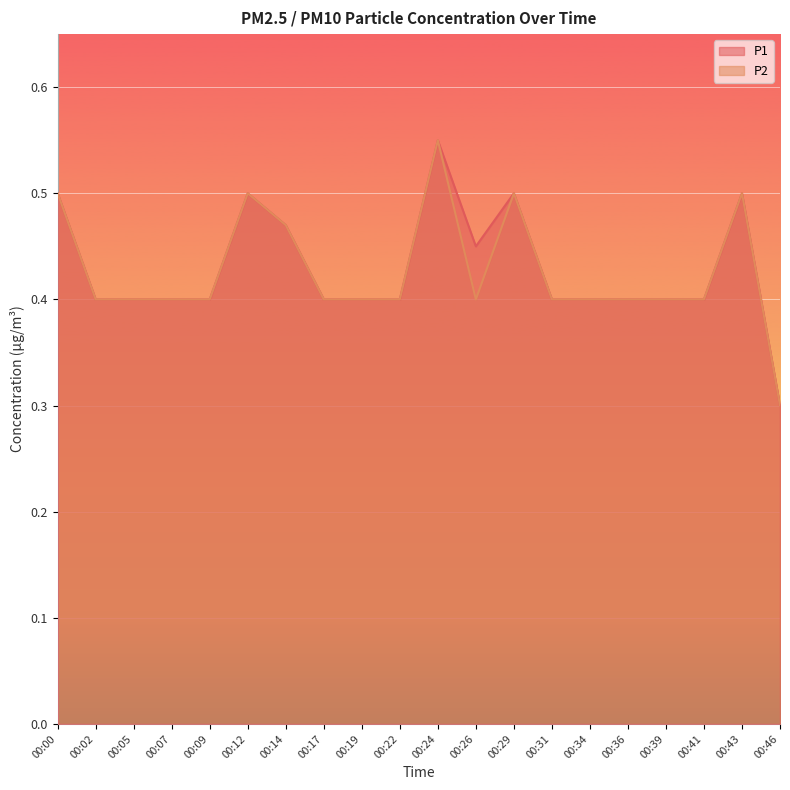

Rank the series by their average value, from highest to lowest.

P1, P2